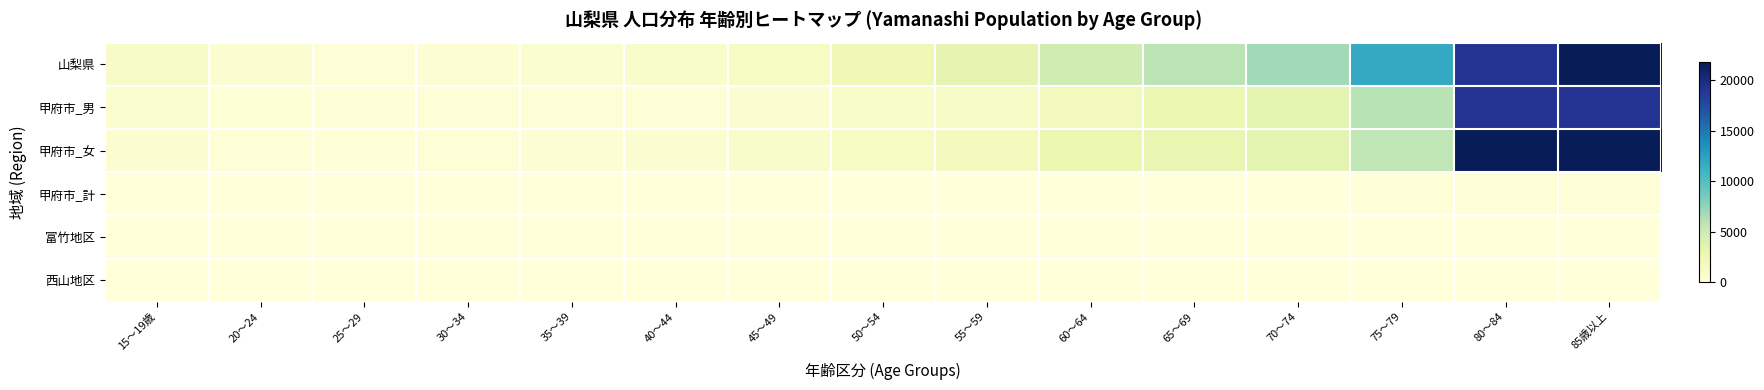

At 60～64, list the series in order from smallest to largest.

富竹地区, 西山地区, 甲府市_計, 甲府市_男, 甲府市_女, 山梨県